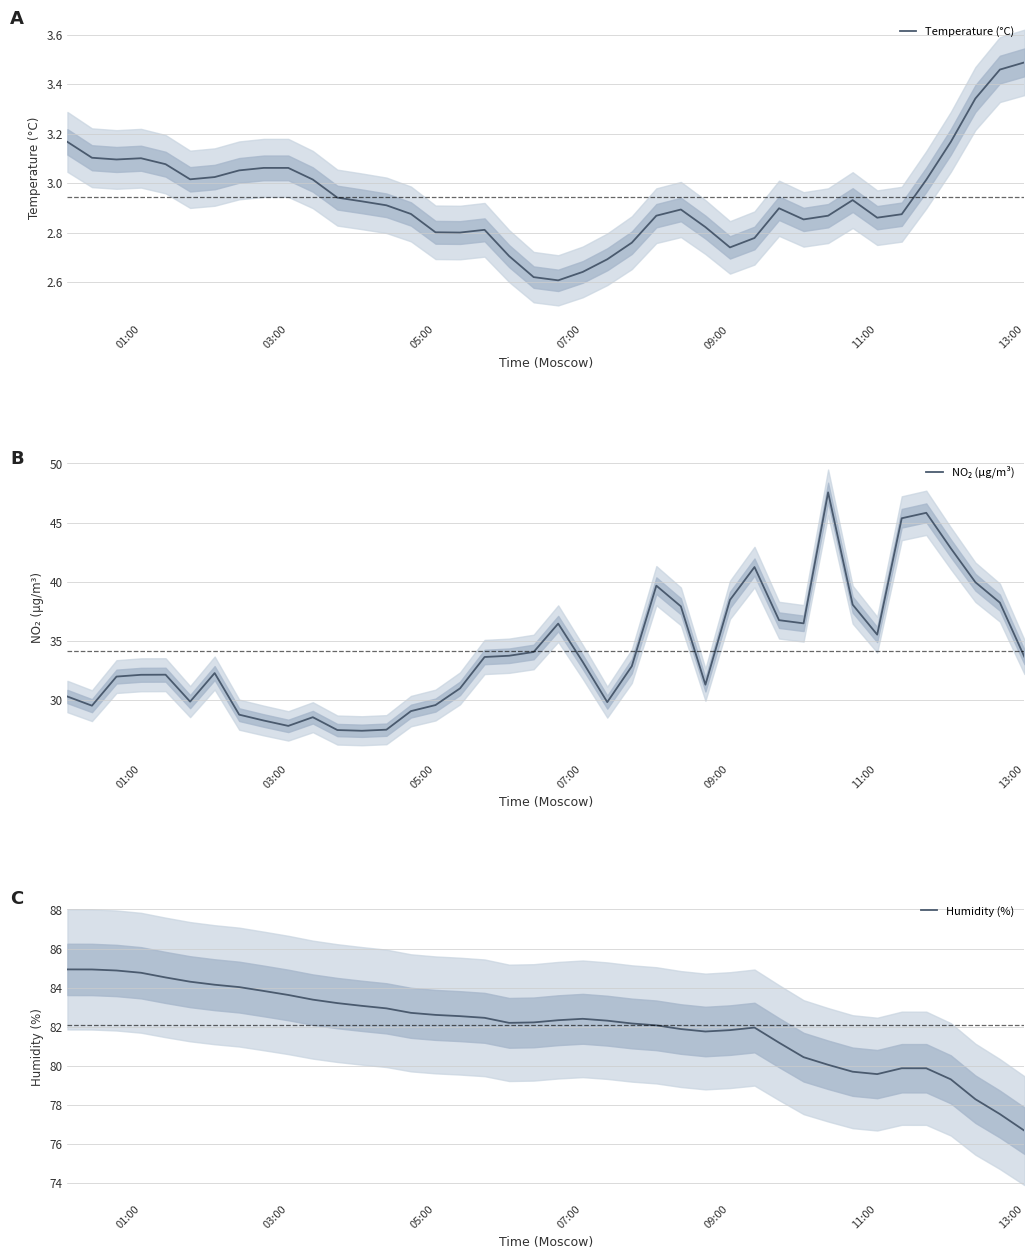

True or false: Humidity (%) and NO₂ (µg/m³) intersect in this chart.

False